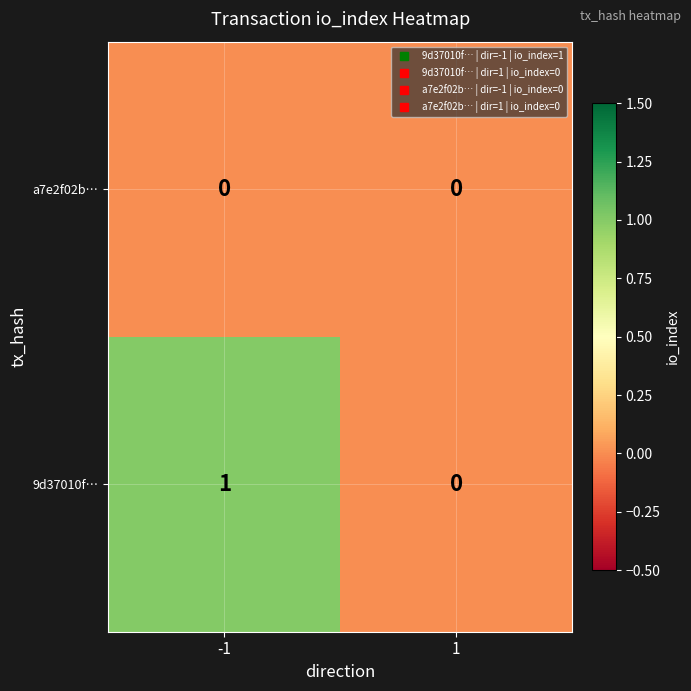

List the series in order of their overall mean, lowest first.

a7e2f02b…, 9d37010f…